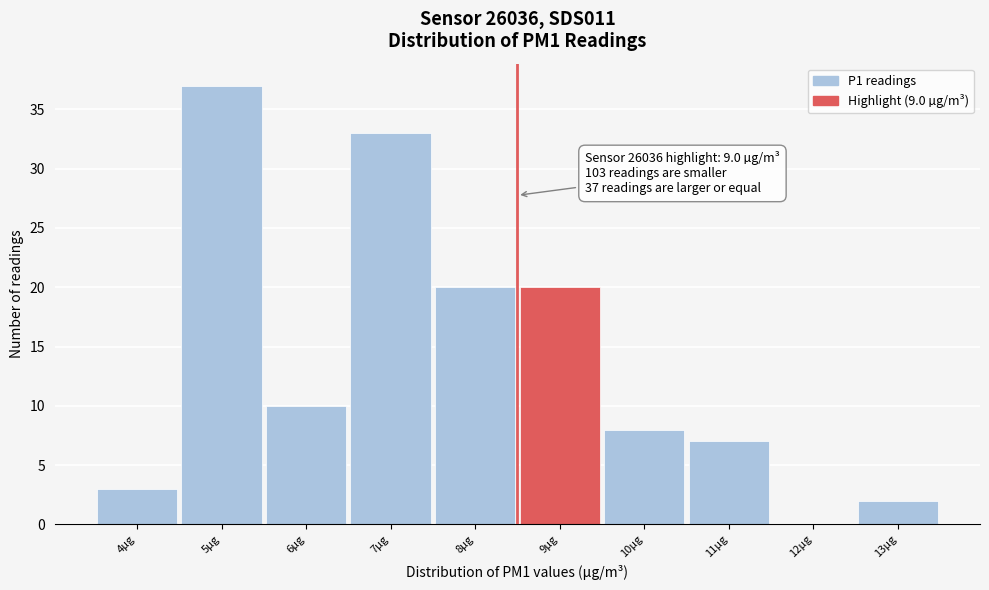

Reading right to left, what are all the values shown in this chart?

13µg=2	12µg=0	11µg=7	10µg=8	9µg=20	8µg=20	7µg=33	6µg=10	5µg=37	4µg=3